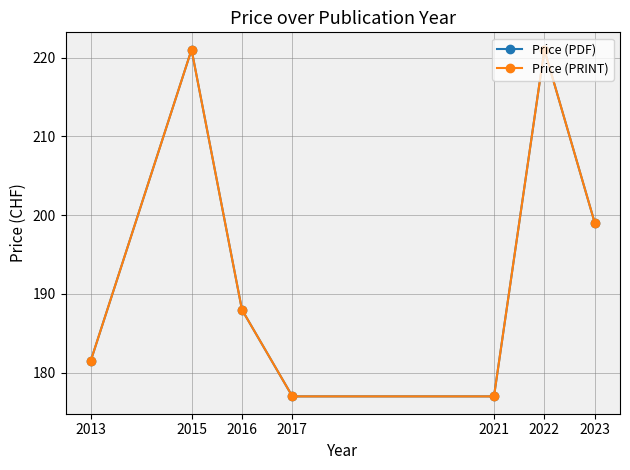

How many lines are shown in the chart?

2